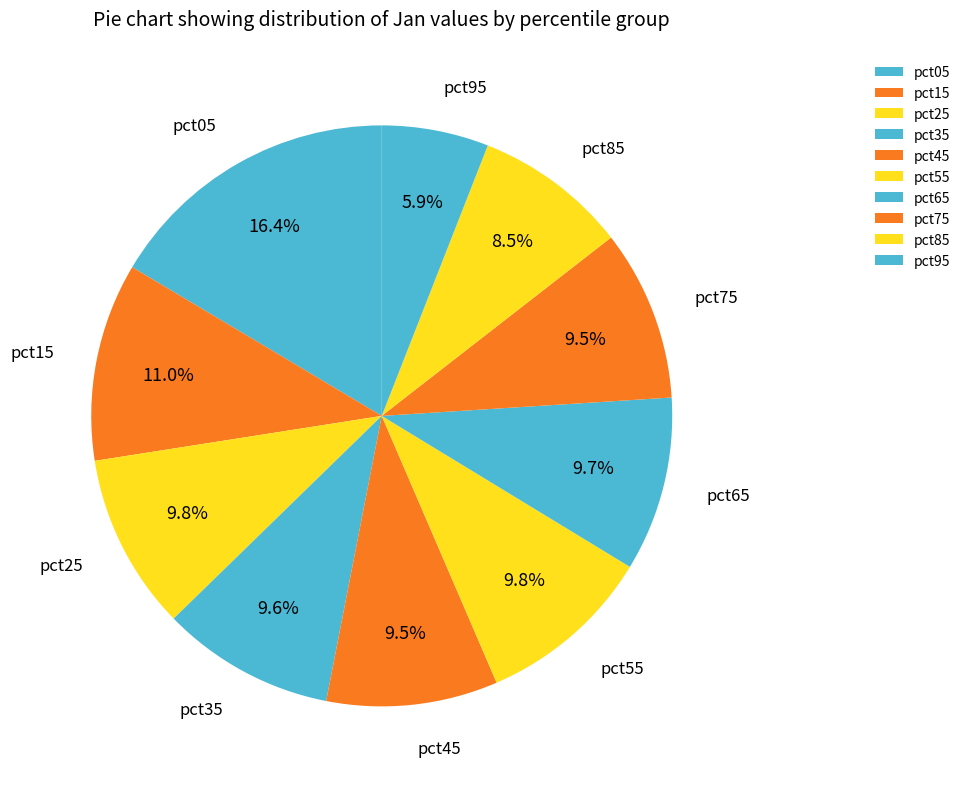

Which category has the biggest portion of the pie?

pct05